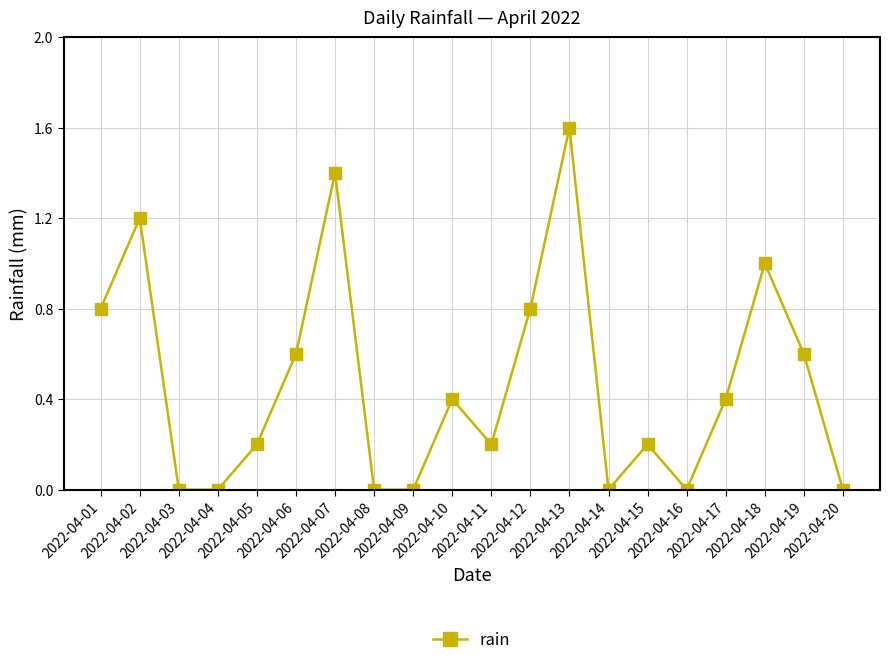

How many interior local peaks (higher than both neighbors) does the data have?

6